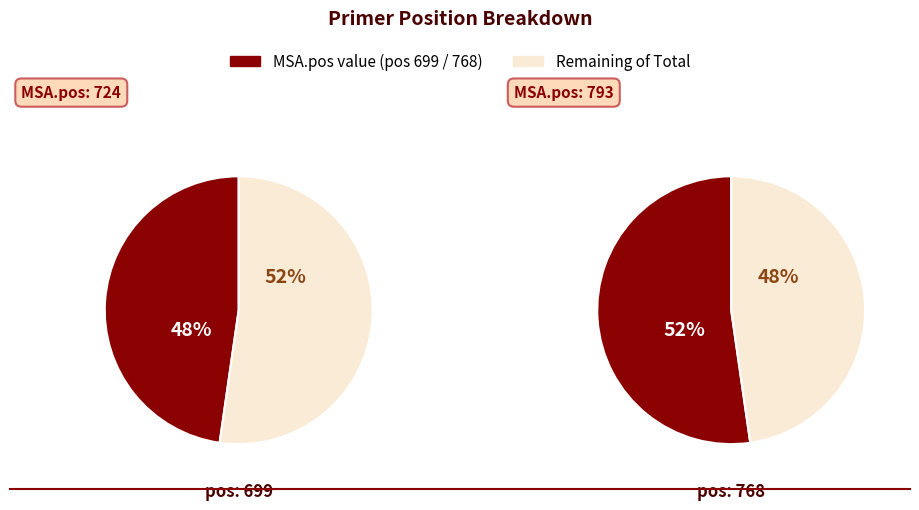

The 768 slice represents 52% of the pie. True or false?

True